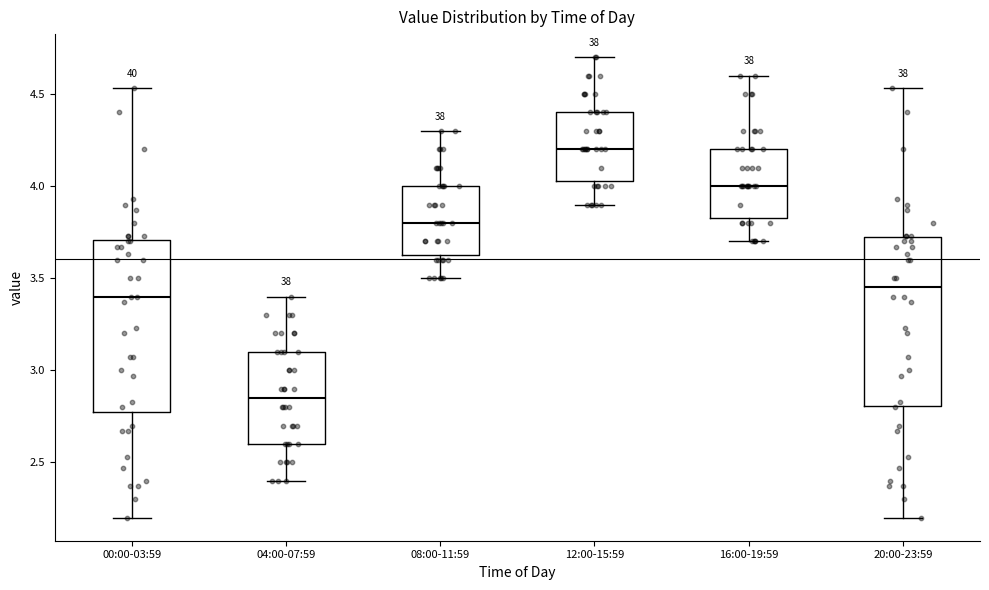

Where is the lower edge of the box for 20:00-23:59 on the y-axis? The values are not printed on the chart, so give them approximately, as read against the axis.

2.80